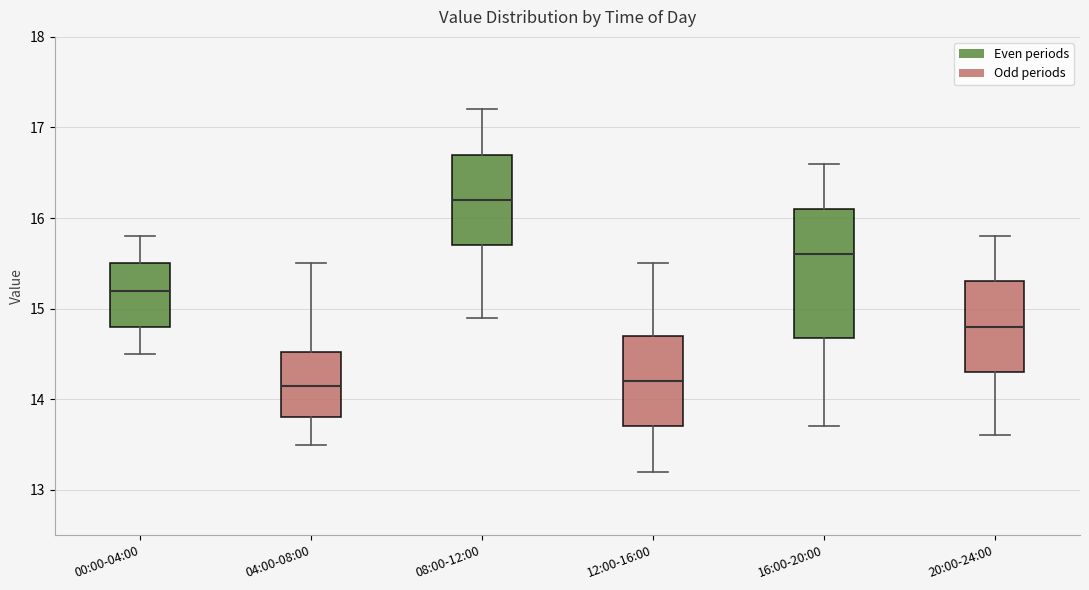

Reading left to right, read every box against the y-axis: the position of its median line, the range the box covers, and the ends of its whiskers. The values are not printed on the chart, so give them approximately, as read against the axis.

00:00-04:00: median 15.2, box 14.8 to 15.5, whiskers 14.5 to 15.8
04:00-08:00: median 14.2, box 13.8 to 14.5, whiskers 13.5 to 15.5
08:00-12:00: median 16.2, box 15.7 to 16.7, whiskers 14.9 to 17.2
12:00-16:00: median 14.2, box 13.7 to 14.7, whiskers 13.2 to 15.5
16:00-20:00: median 15.6, box 14.7 to 16.1, whiskers 13.7 to 16.6
20:00-24:00: median 14.8, box 14.3 to 15.3, whiskers 13.6 to 15.8